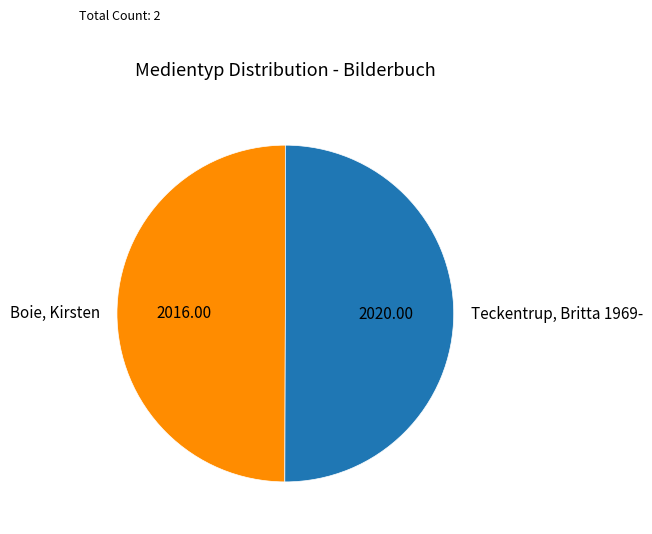

Approximately how many times larger is the value at Teckentrup, Britta 1969- compared to Boie, Kirsten?

1.0